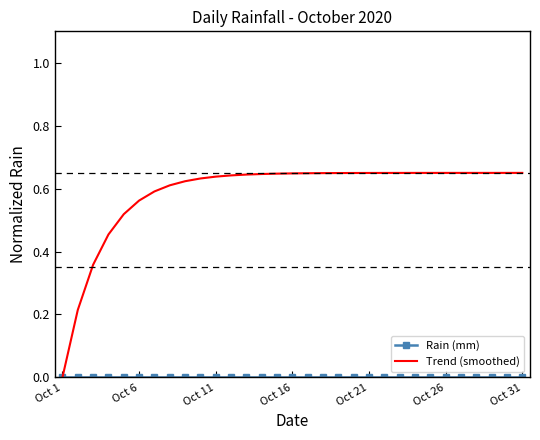

Which series has the largest total across all categories?

Trend (smoothed)